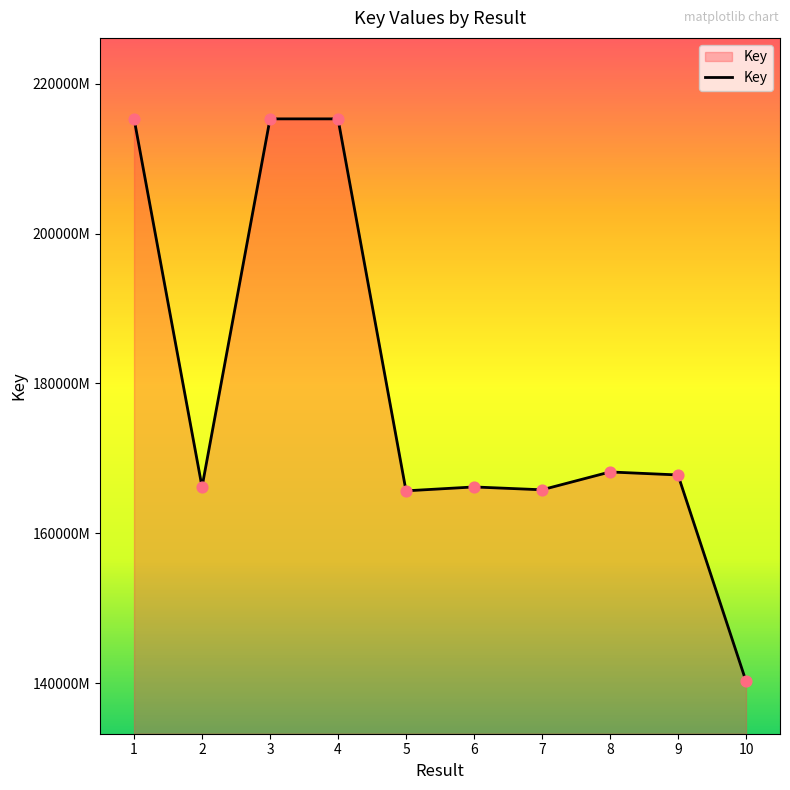

Which has a higher value, 7 or 3?

3